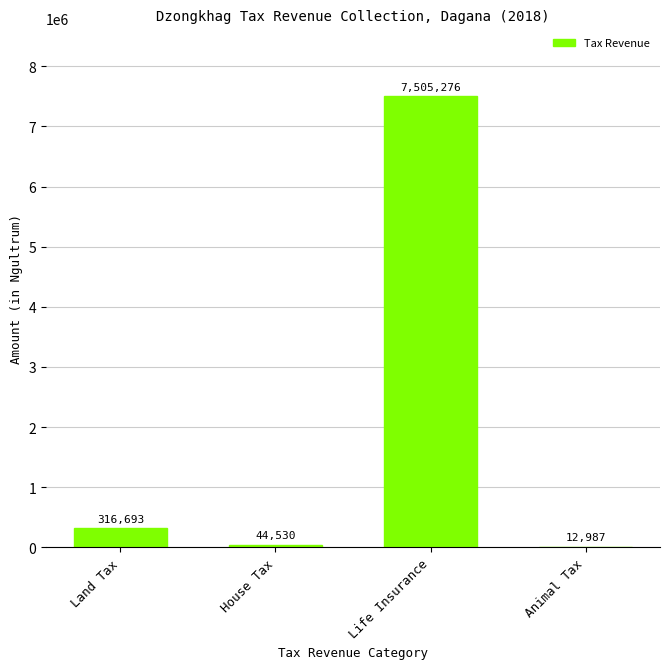

Which label corresponds to the largest value in the chart?

Life Insurance